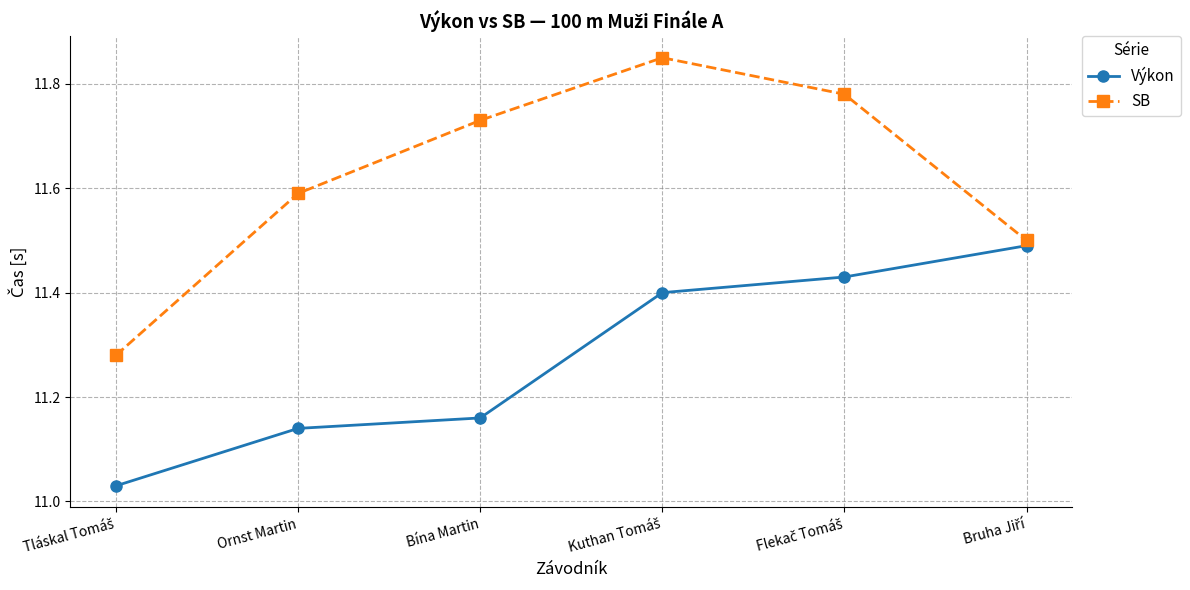

Count the number of categories in the chart.

6